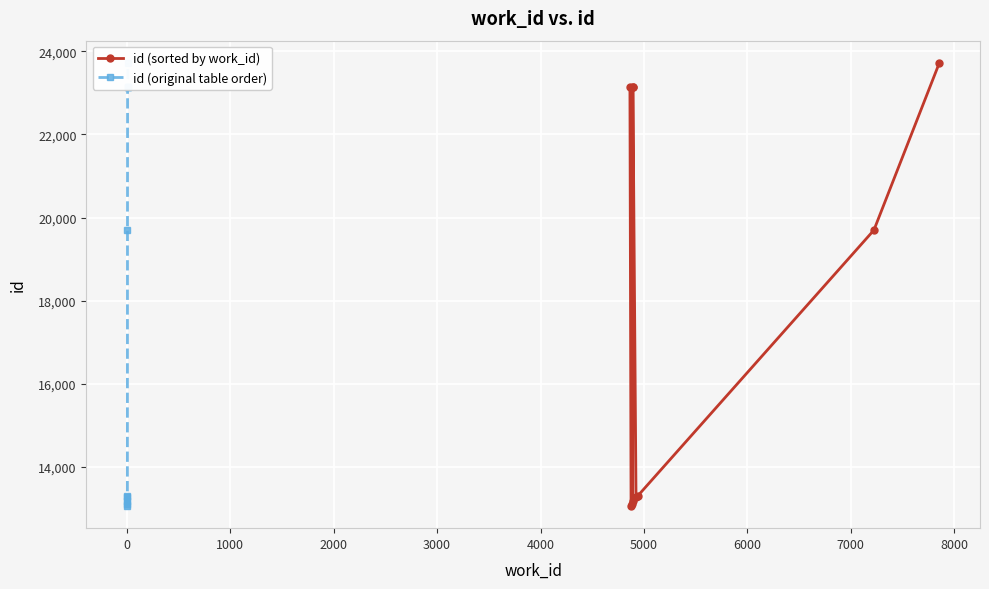

At how many categories does at least one series exceed 18101?

7